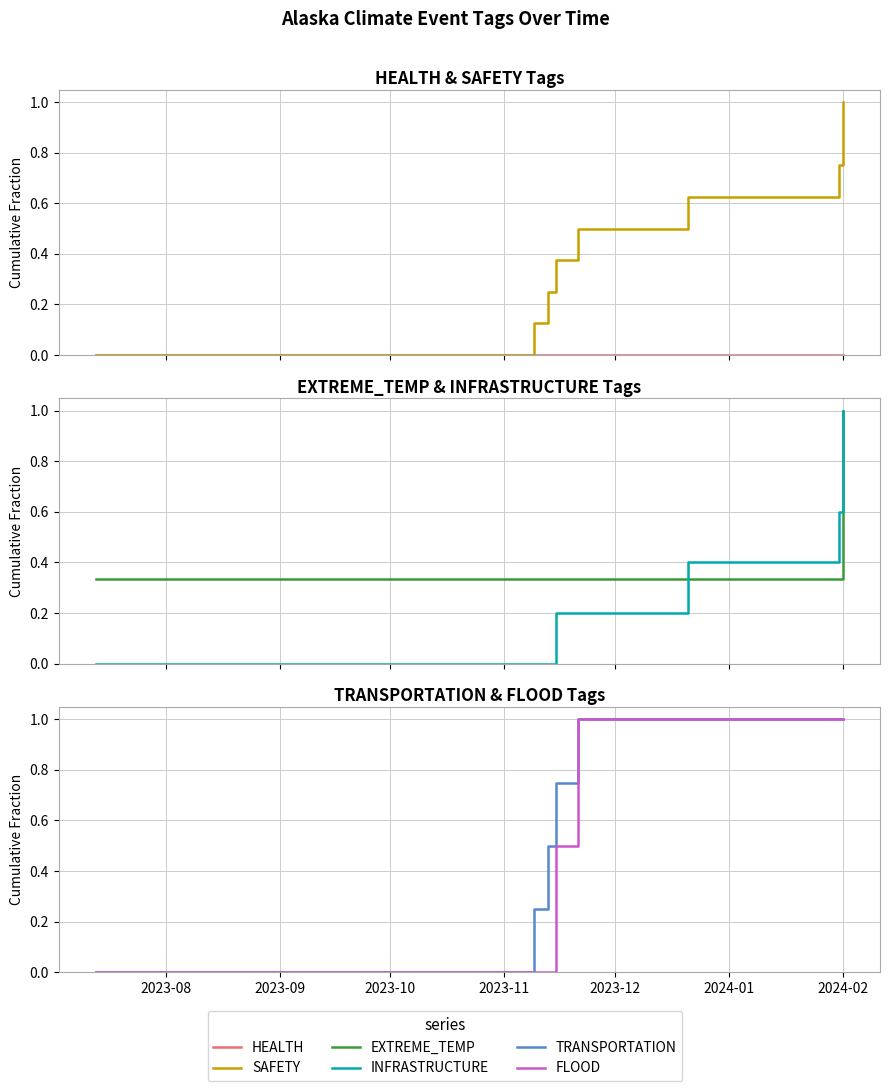

What is the spread (max minus min) of values at 2023-11?

0.8